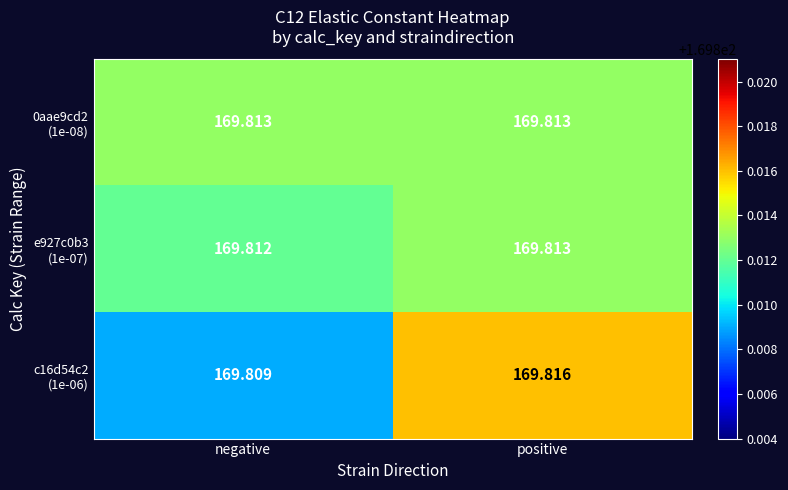

At which category is the sum across all series the highest?

positive